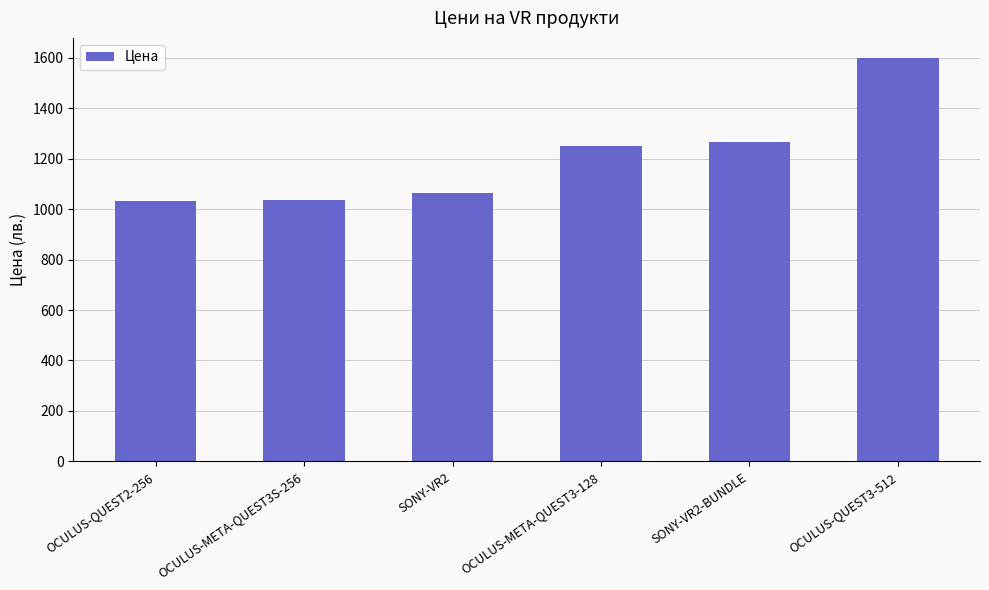

What is the difference between the values at OCULUS-META-QUEST3-128 and SONY-VR2-BUNDLE?

13.7